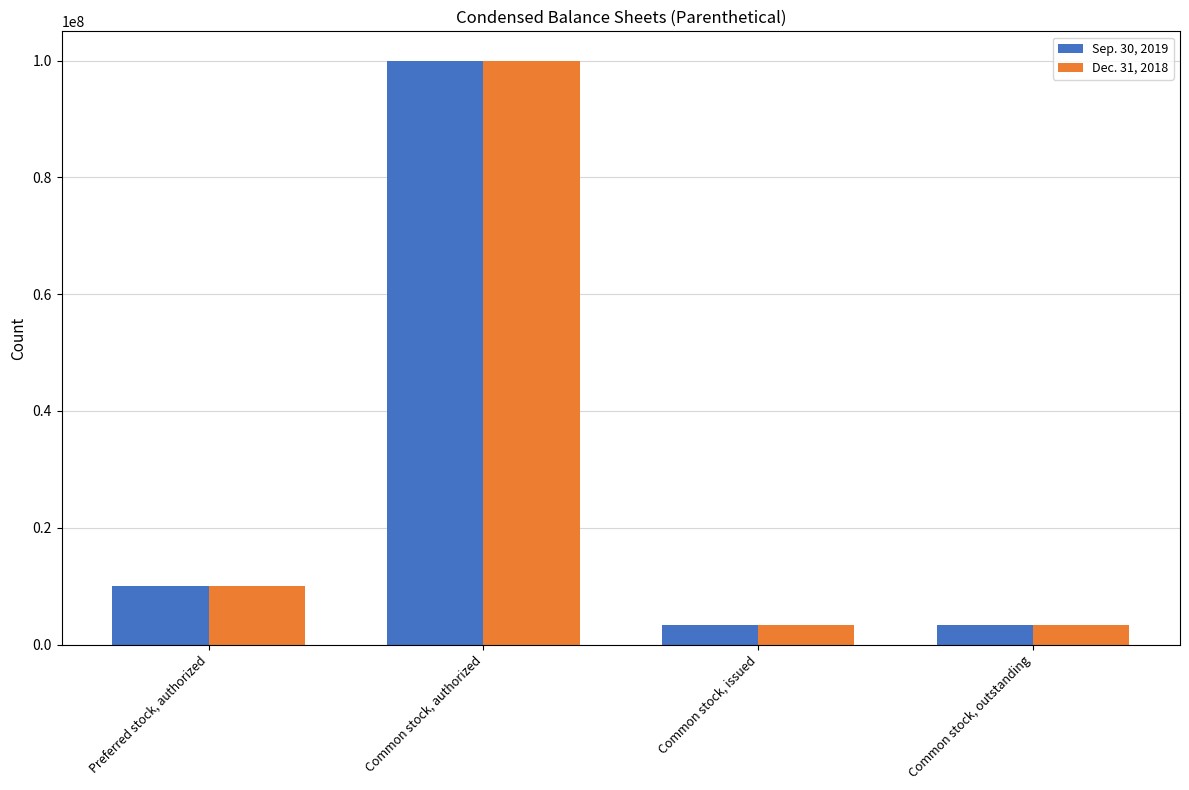

What is the difference between the maximum and minimum values in the Dec. 31, 2018 series?

96667800